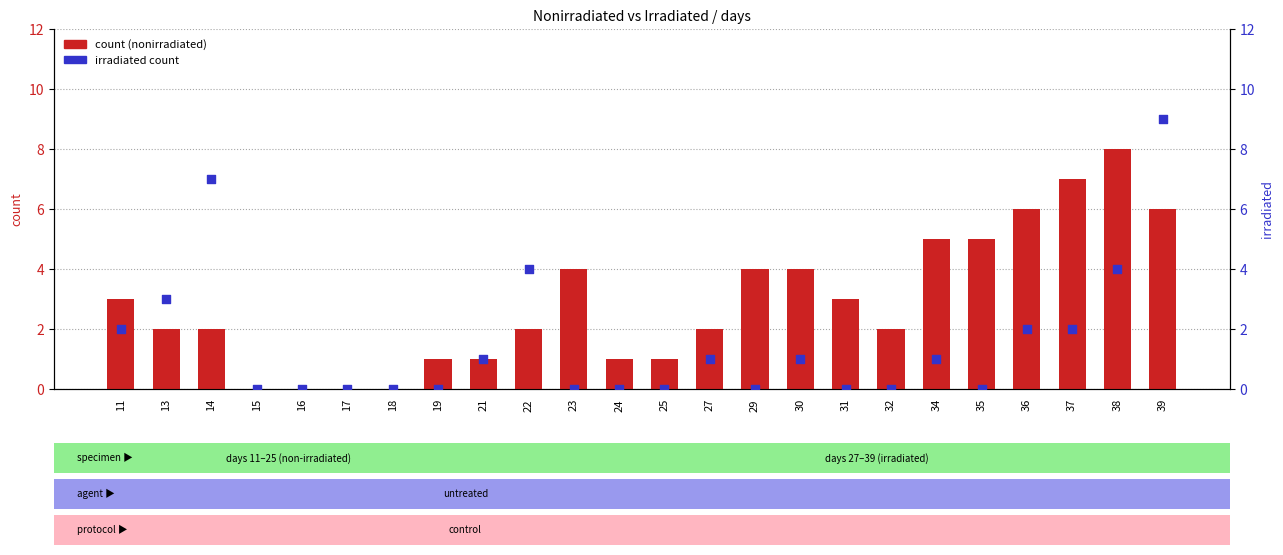

What is the total value across all series at 35?

5